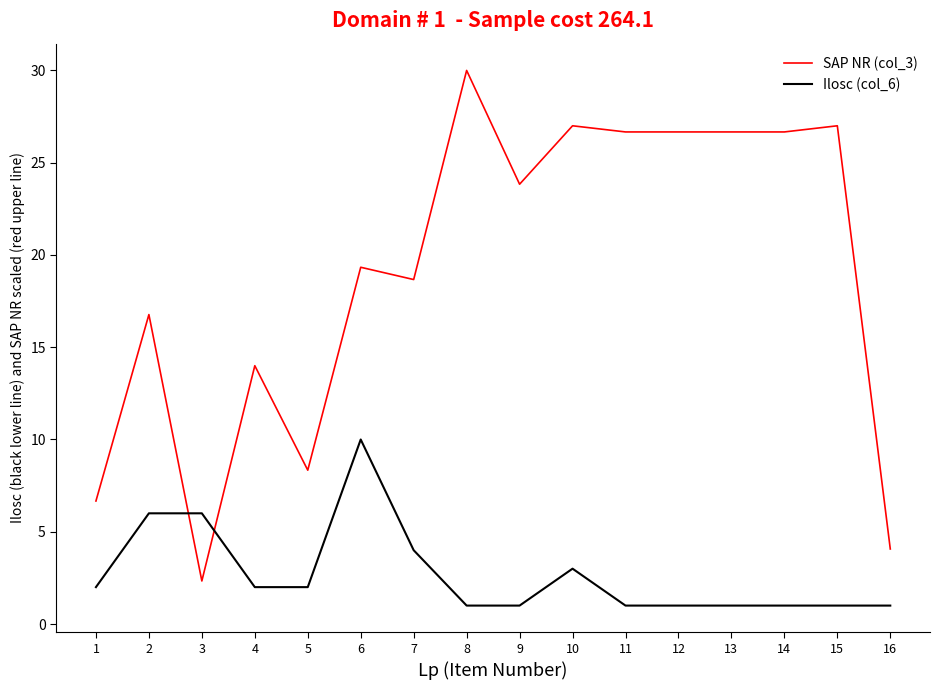

True or false: SAP NR (col_3) has a value of 16.8 at 2.

True